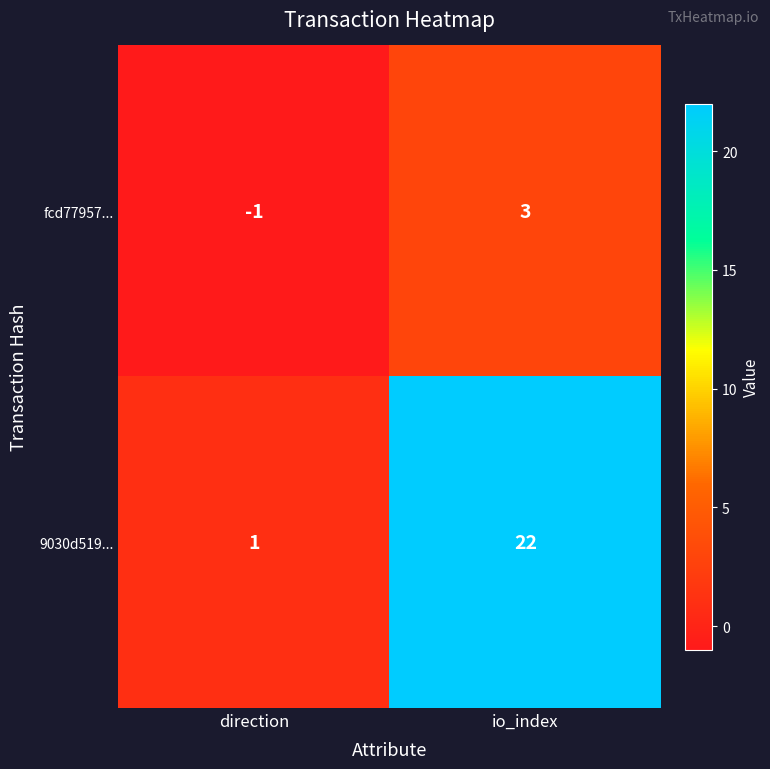

The fcd77957... series shows -1 at direction. True or false?

True